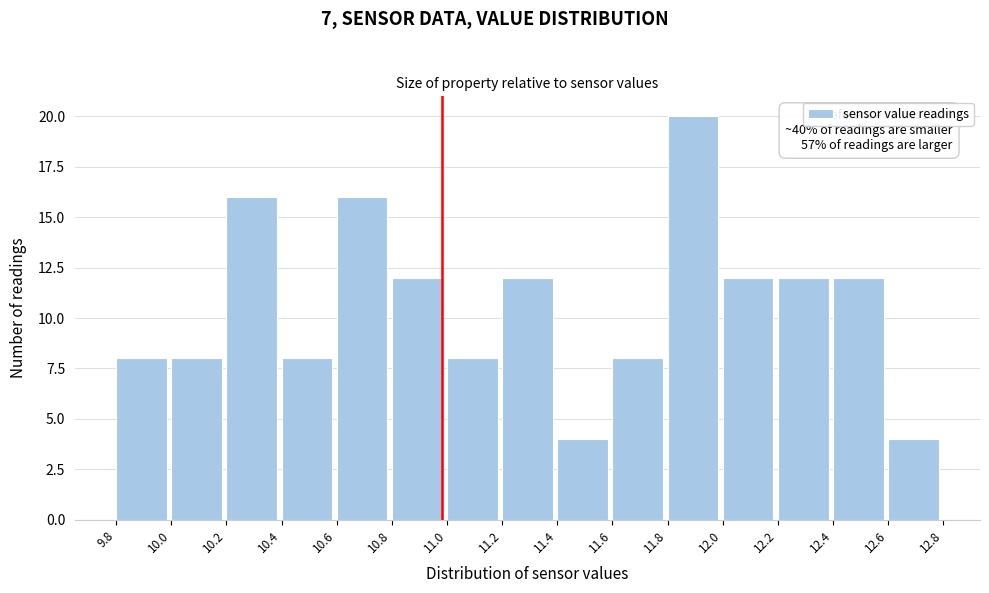

Which range on the x-axis has the tallest bar?

11.8 to 12.0